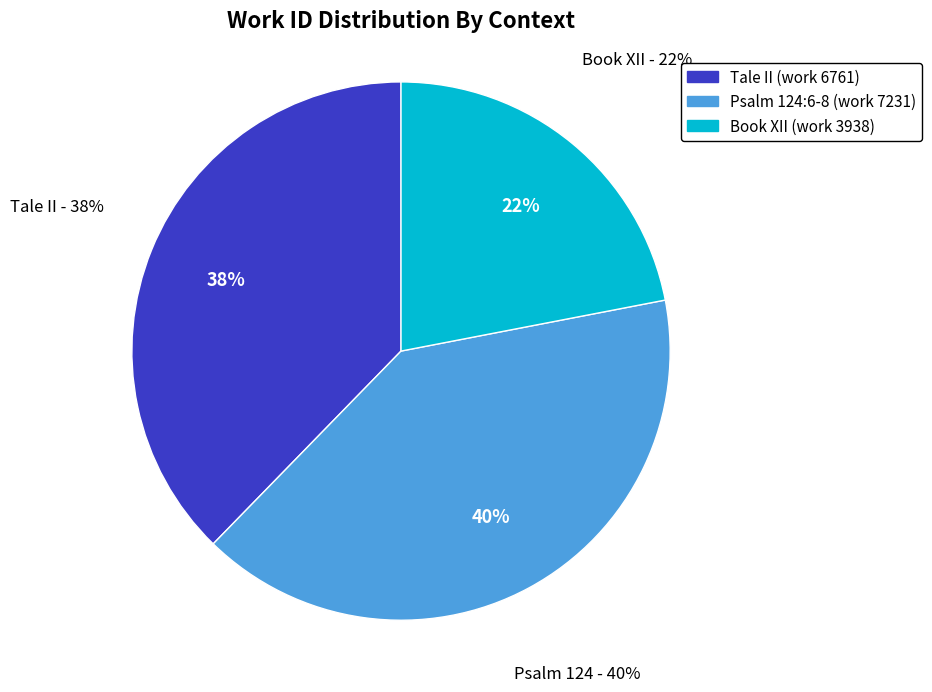

Do Psalm 124:6-8 (work 7231) and Book XII (work 3938) together represent more than half of the pie?

Yes